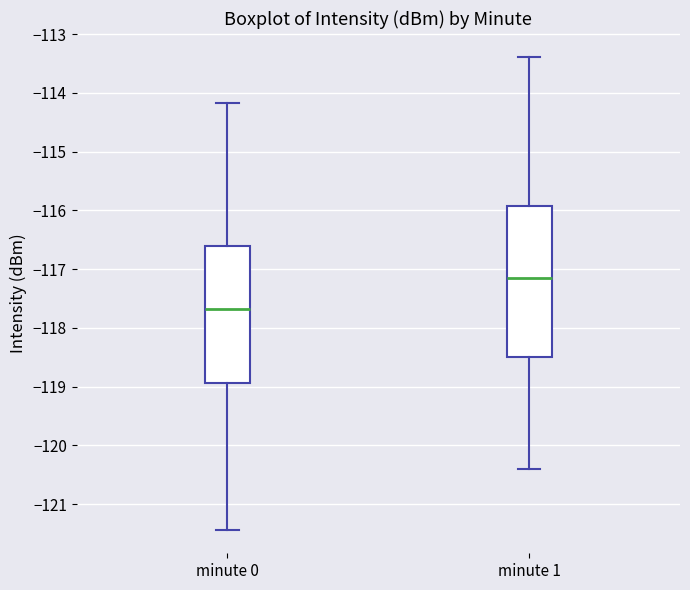

Reading left to right, transcribe this box plot: for each box, give where its median line is, the range the box spans, and where its two whiskers end, as read against the y-axis. The values are not printed on the chart, so give them approximately, as read against the axis.

minute 0: median -117.7, box -118.9 to -116.6, whiskers -121.4 to -114.2
minute 1: median -117.2, box -118.5 to -115.9, whiskers -120.4 to -113.4